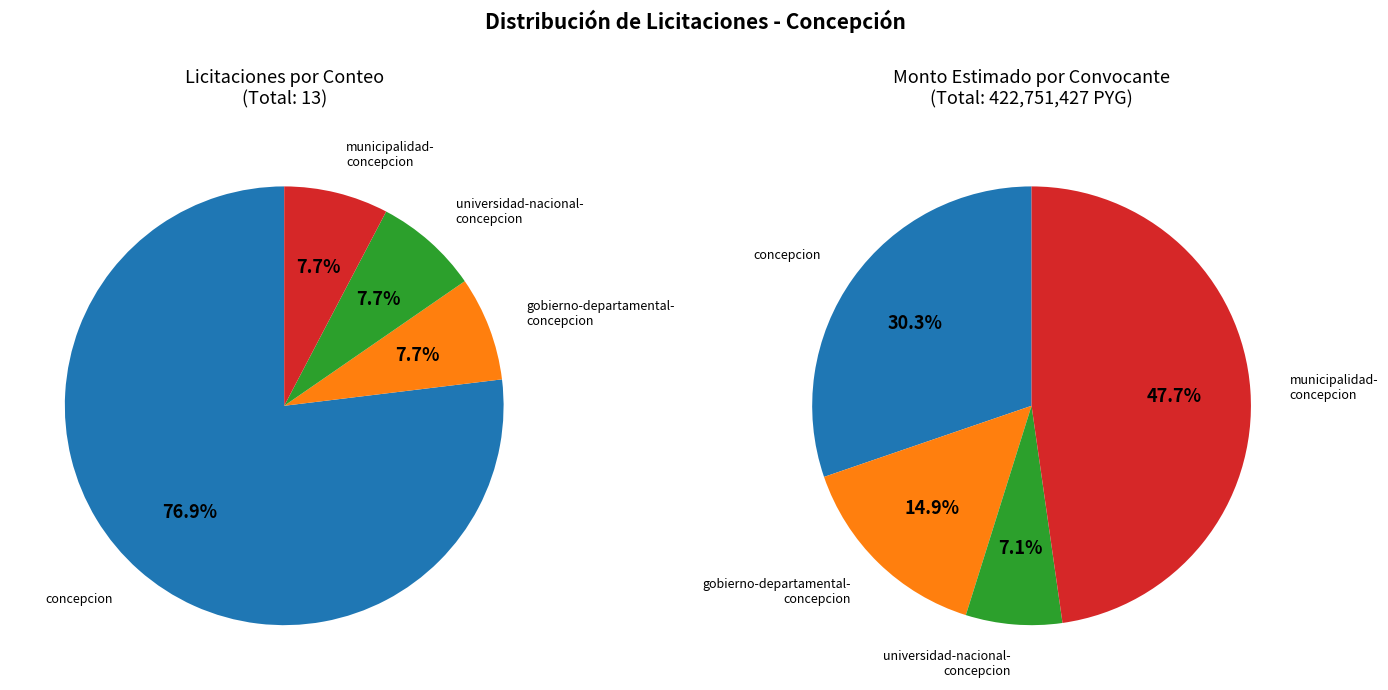

Combined, do gobierno-departamental-concepcion and universidad-nacional-concepcion account for over 50%?

No